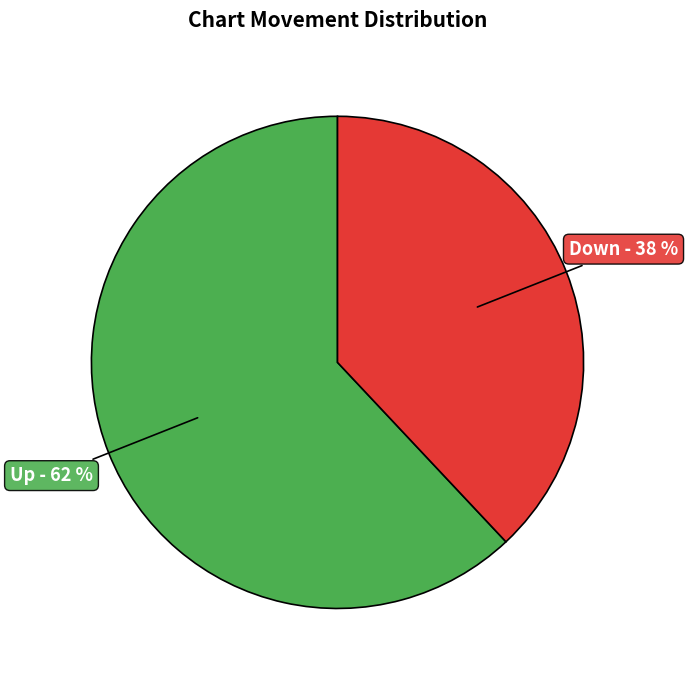

Count the number of slices in the pie.

2